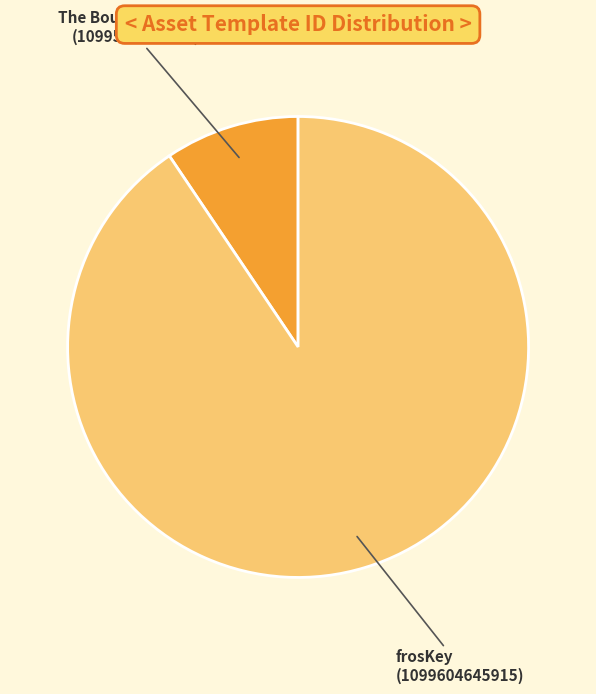

Is there a majority slice in this chart?

Yes